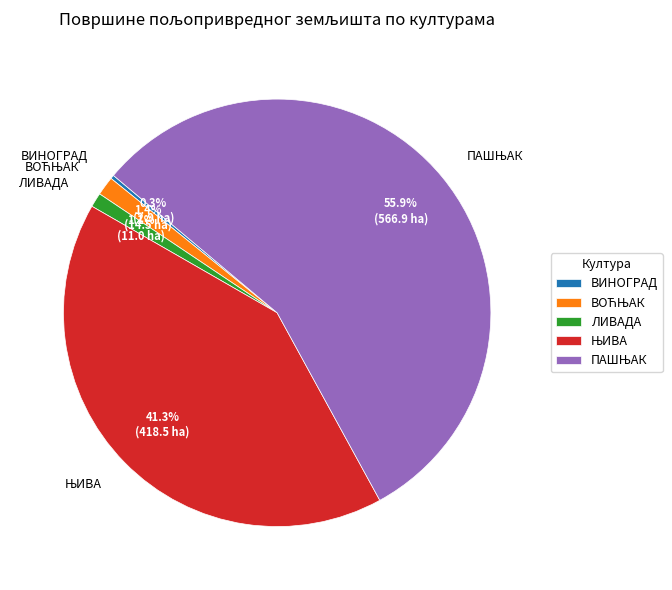

How many segments does this pie chart have?

5